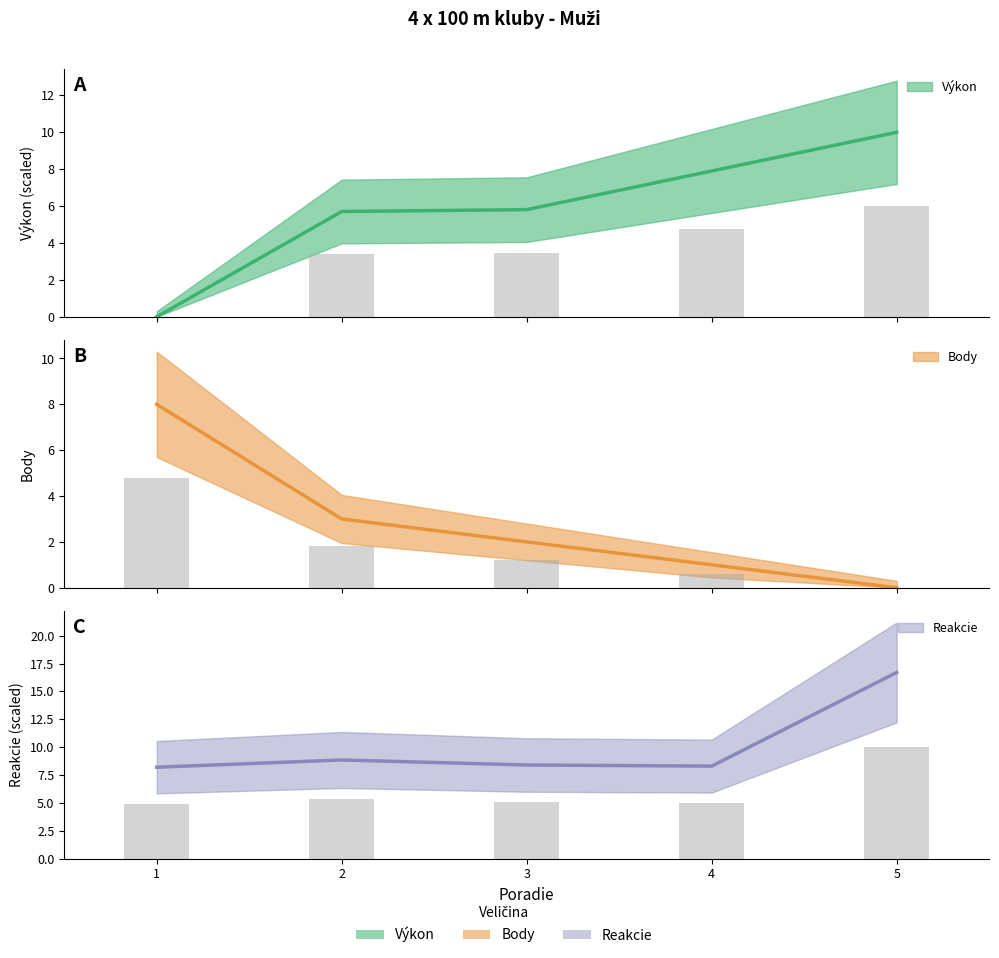

What is the approximate value of Body at 3?

2.0